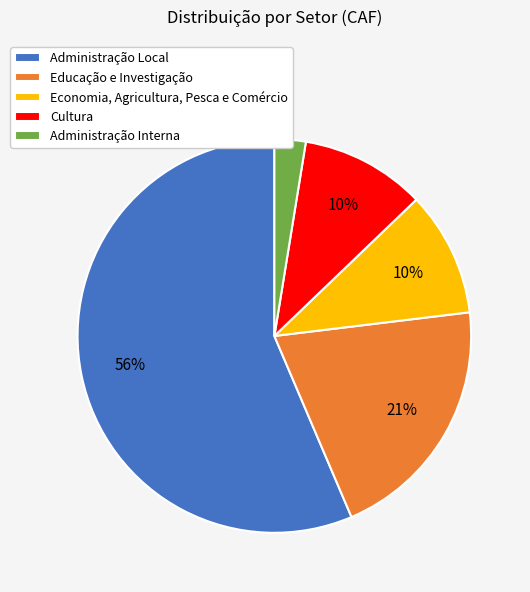

What is the ratio of the value at Administração Interna to the value at Educação e Investigação?

0.1